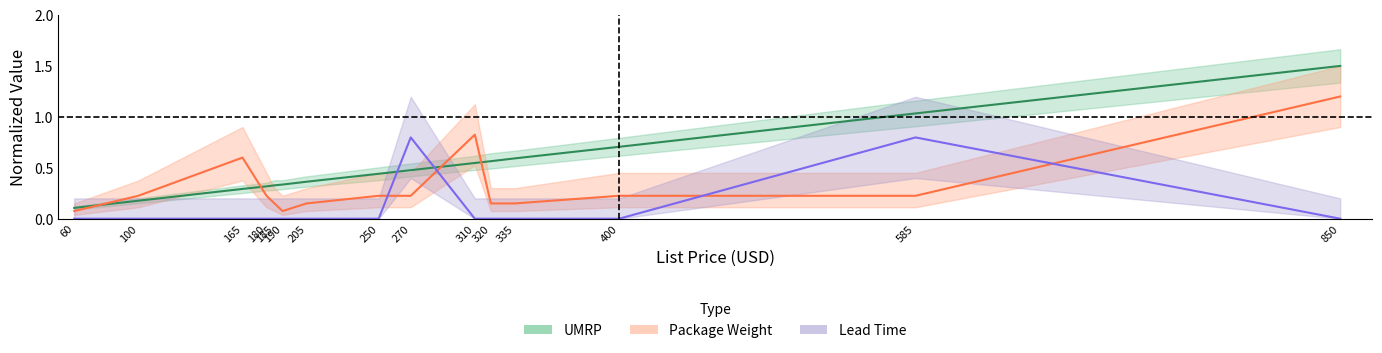

What is the sum of all Package Weight values?

4.7